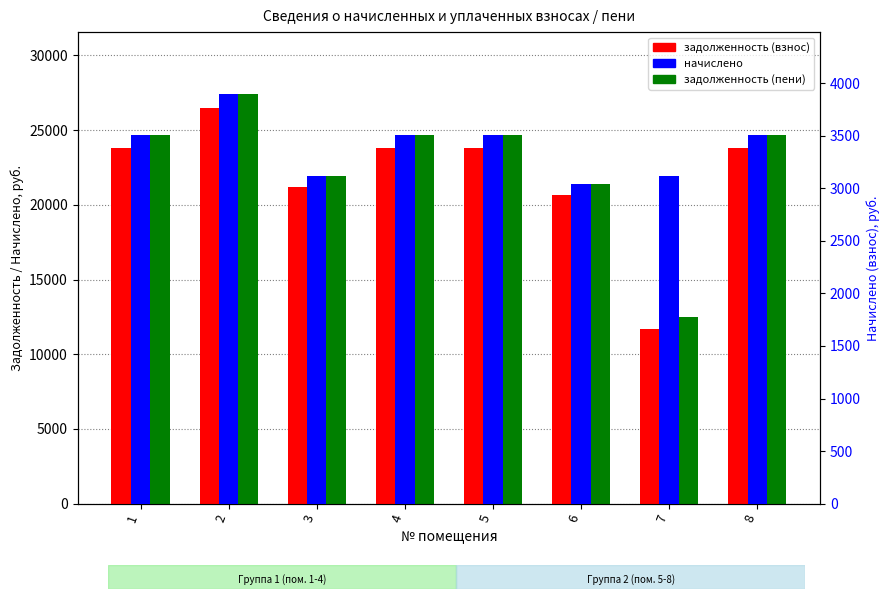

Is the value of задолженность (взнос) at 5 greater than the value of начислено at 4?

Yes